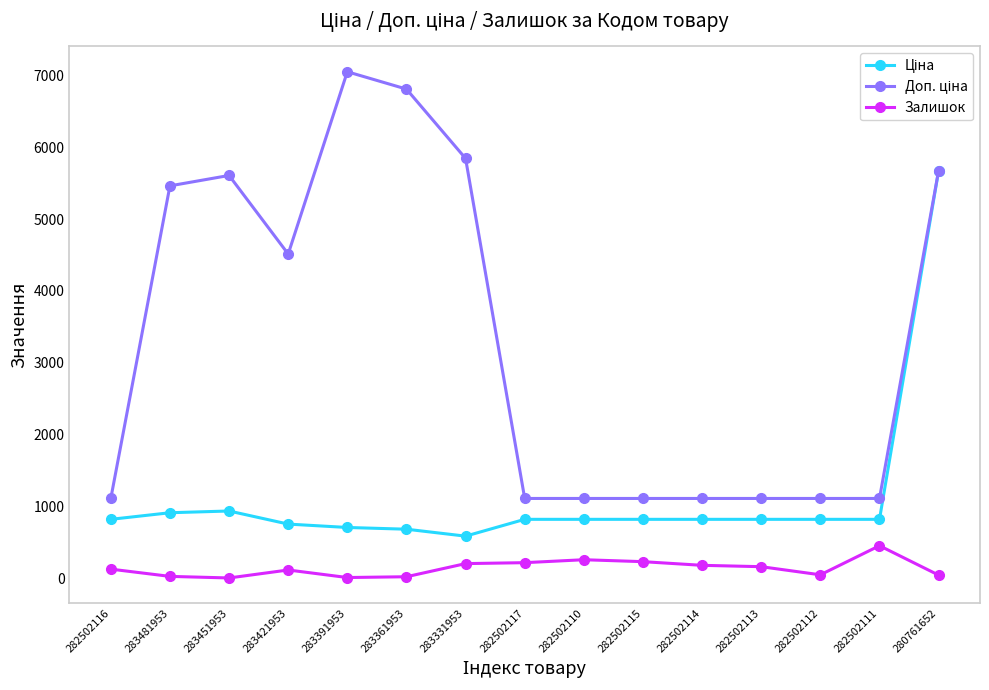

What is the label of the 7th point from the right?

282502110